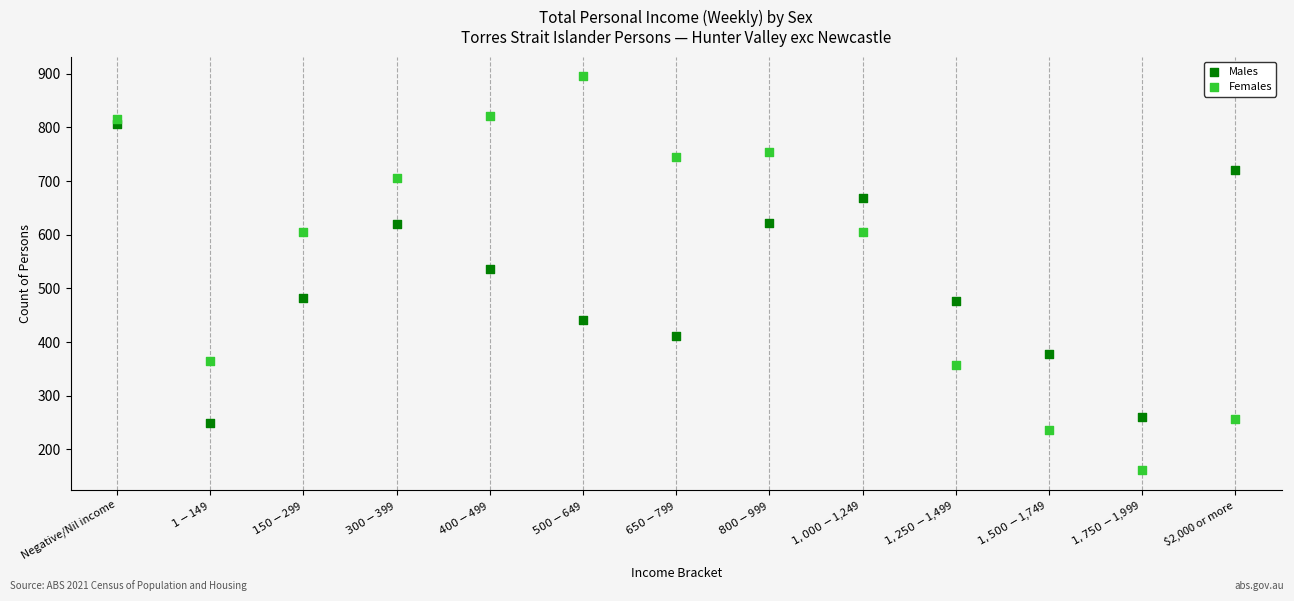

Which series has the largest Y range (max minus min)?

Females